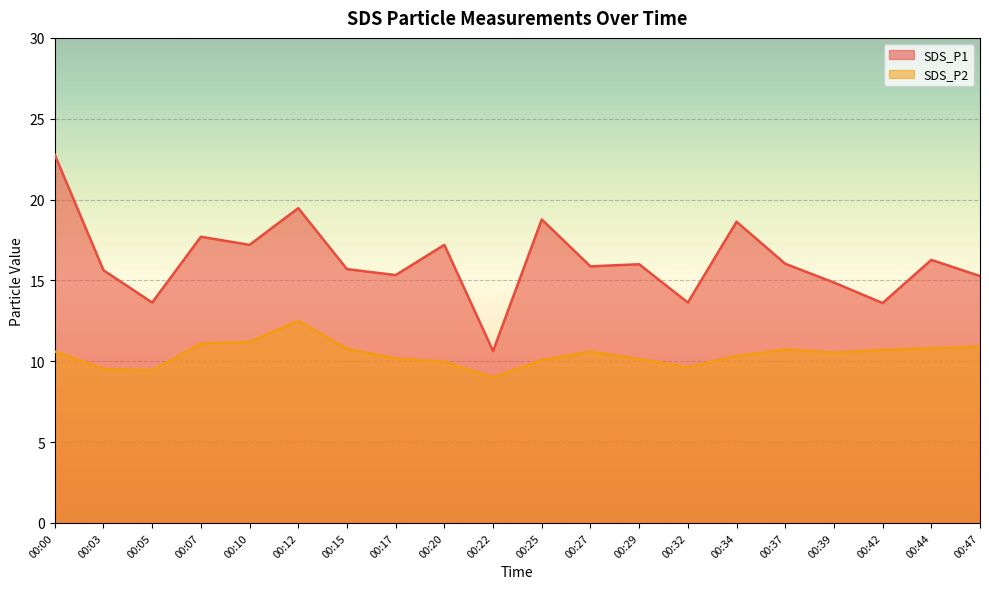

What are all the series names shown in the legend?

SDS_P1, SDS_P2